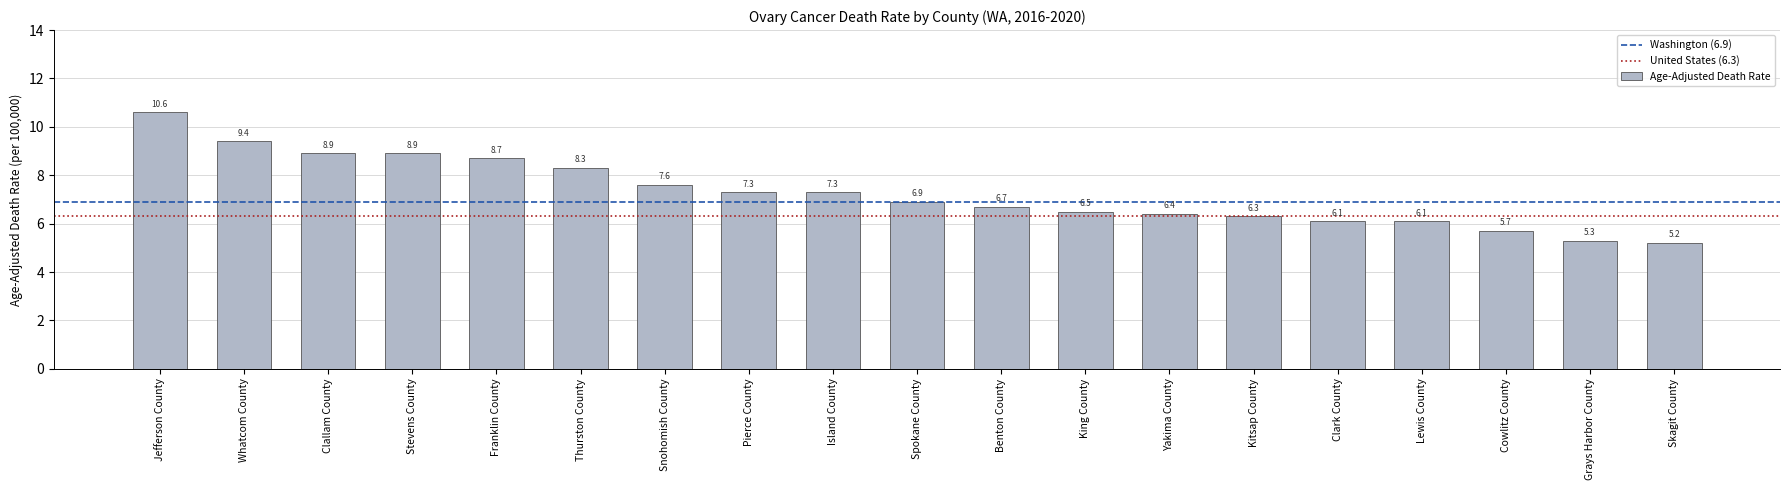

What is the sum of all values?

138.2